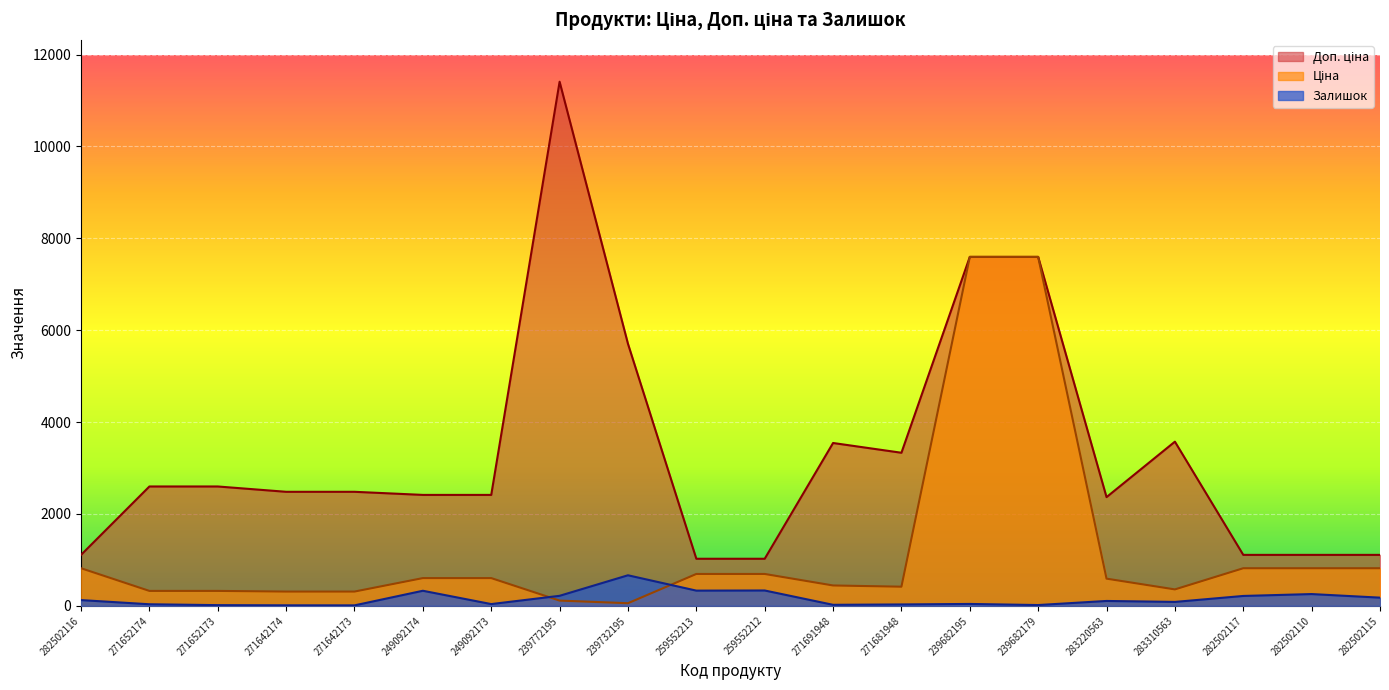

True or false: Доп. ціна and Залишок cross at least once.

False